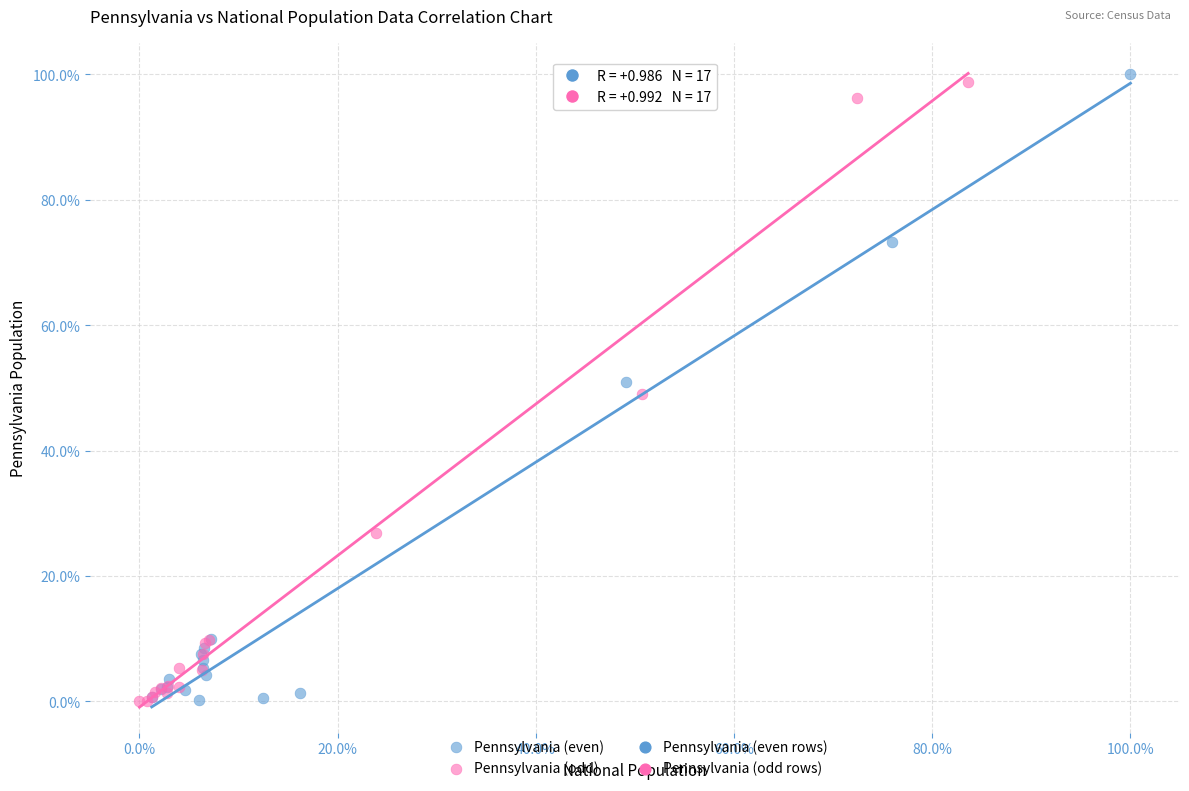

Which series reaches the maximum Y coordinate?

Pennsylvania (even)